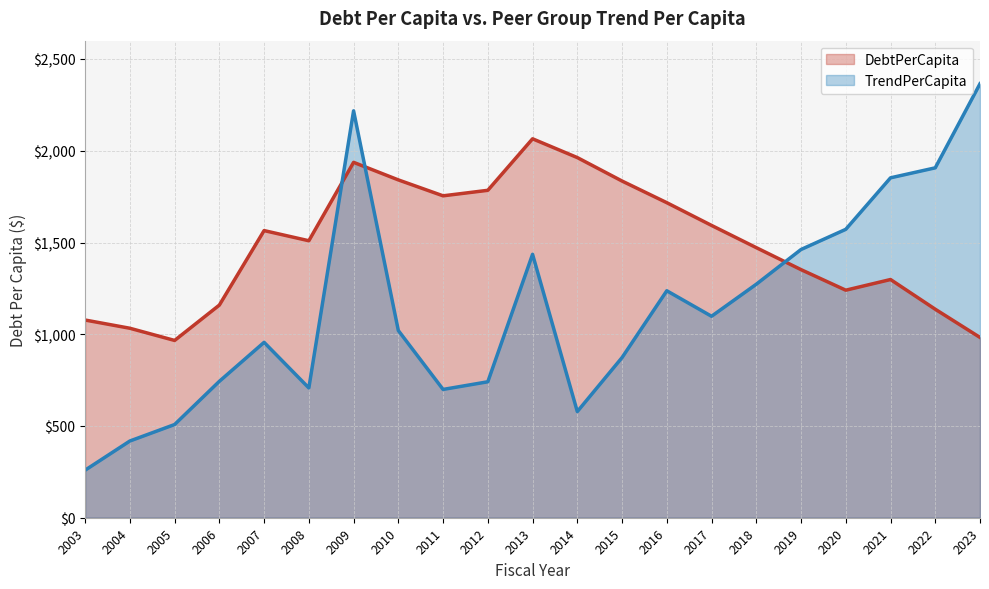

Which series has the largest range (max minus min)?

TrendPerCapita